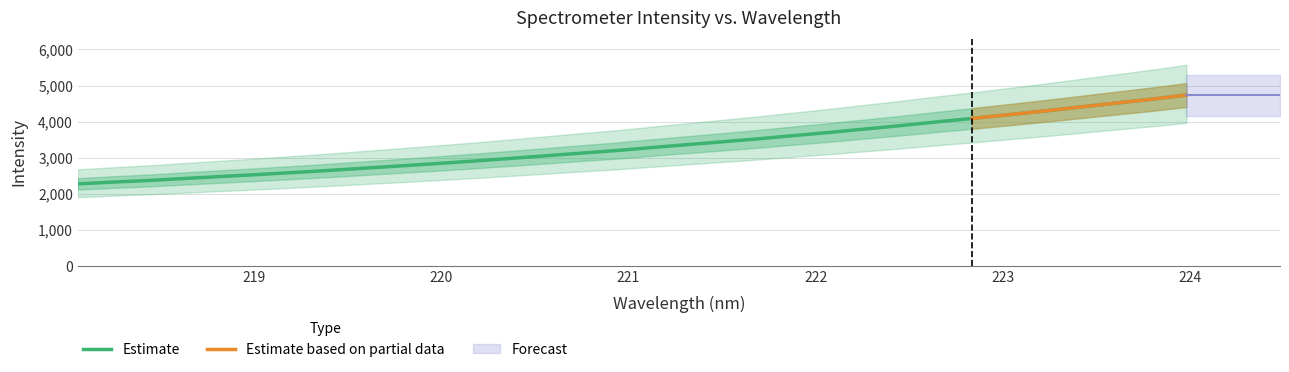

Is it true that the value at 222.4538 is 1875.3?

False